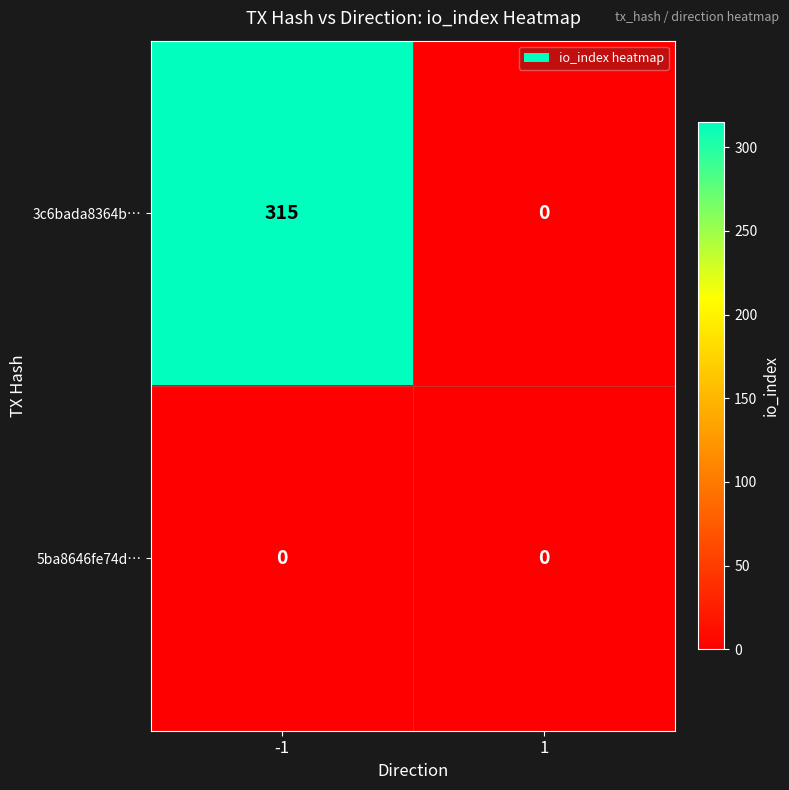

Reading left to right, list all the values displayed in this chart.

3c6bada8364b…: -1=315	1=0
5ba8646fe74d…: -1=0	1=0